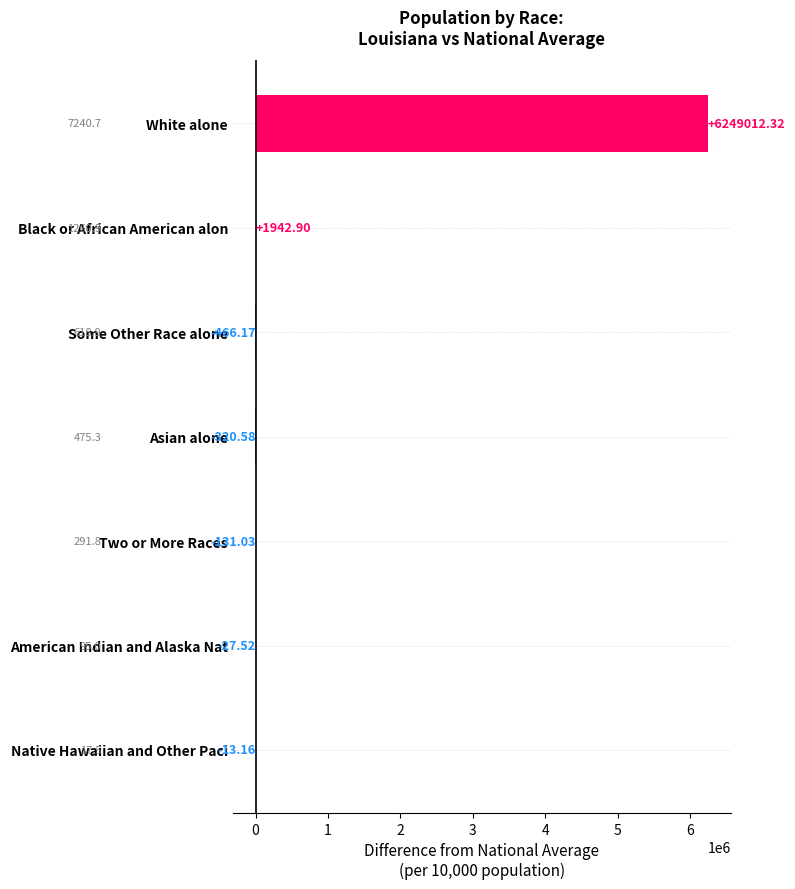

How many data points are above -27?

3